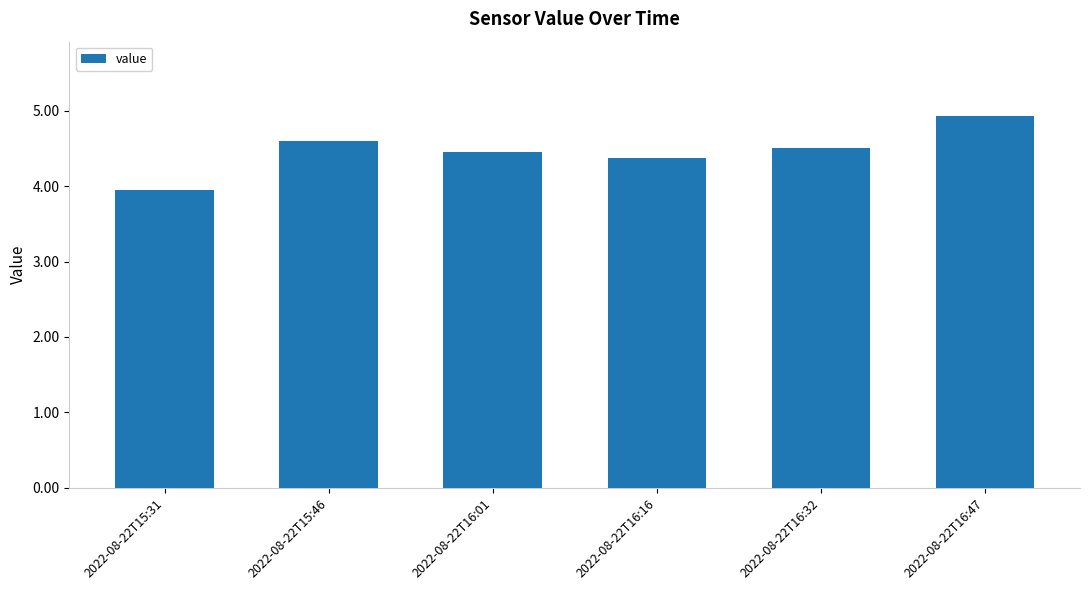

What is the average value?

4.5